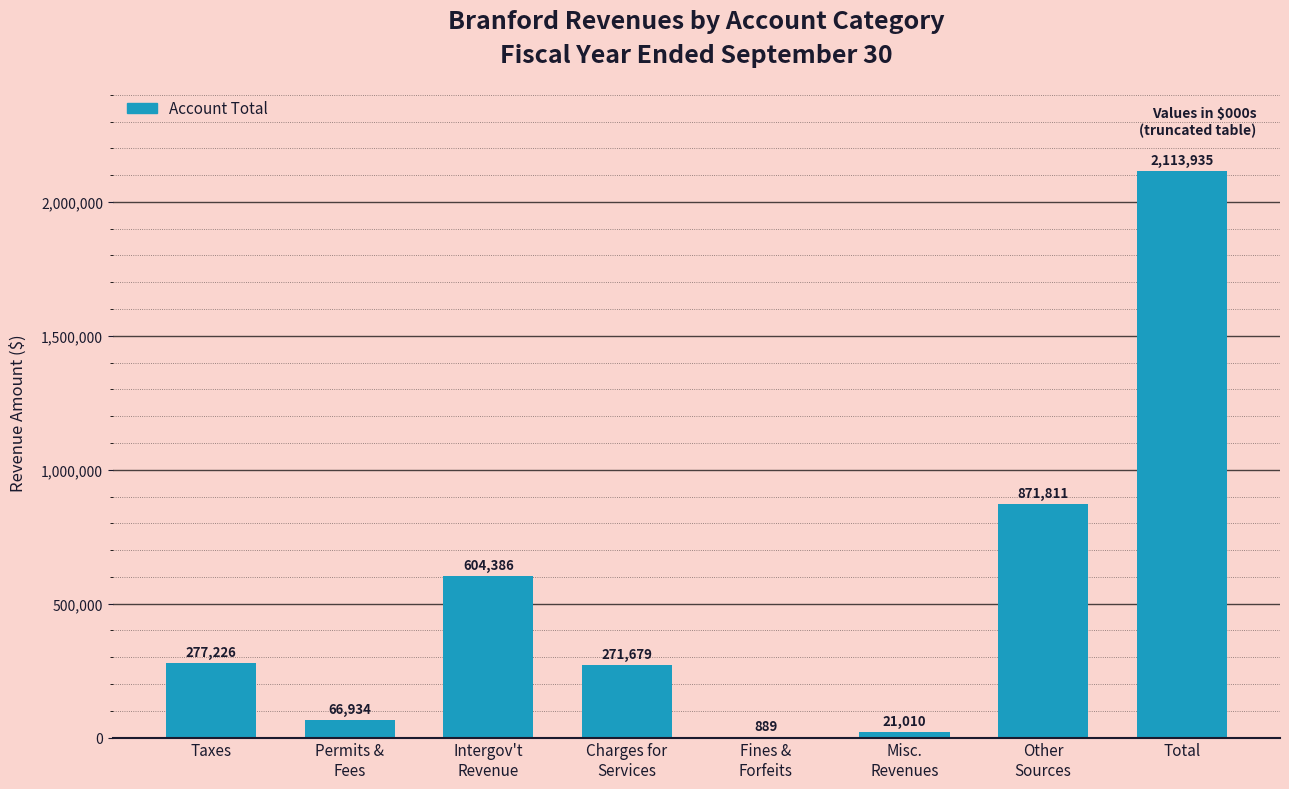

What is the sum of the values at Total and Taxes?

2391161